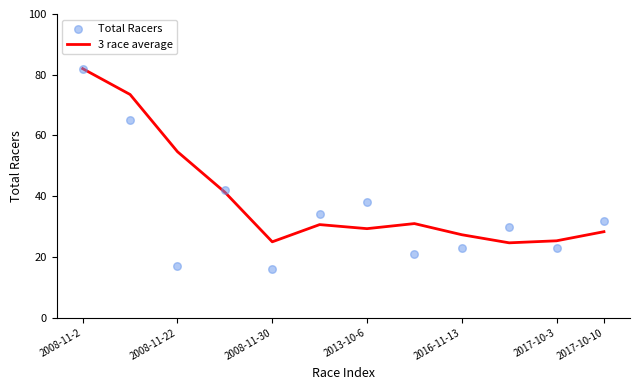

Which series contains the lowest Y value?

Total Racers